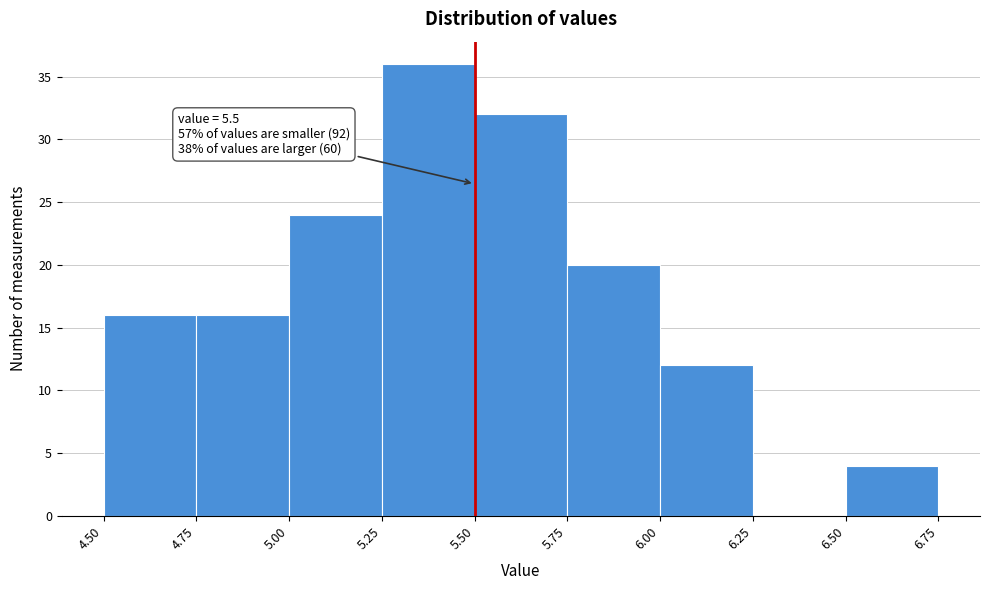

Which range on the x-axis has the tallest bar?

5.25 to 5.50